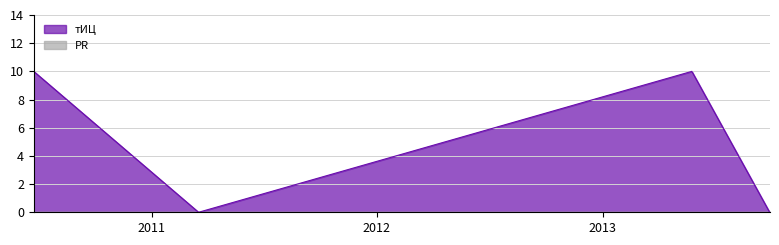

What is the ratio of the value at 2013-05-25 to the value at 2010-06-24?

1.0